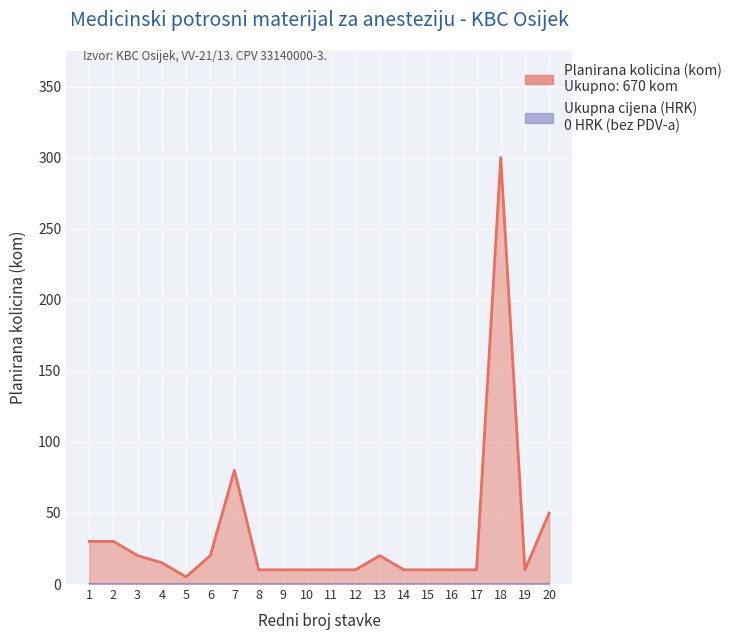

True or false: the data shows 3 at 16.

False